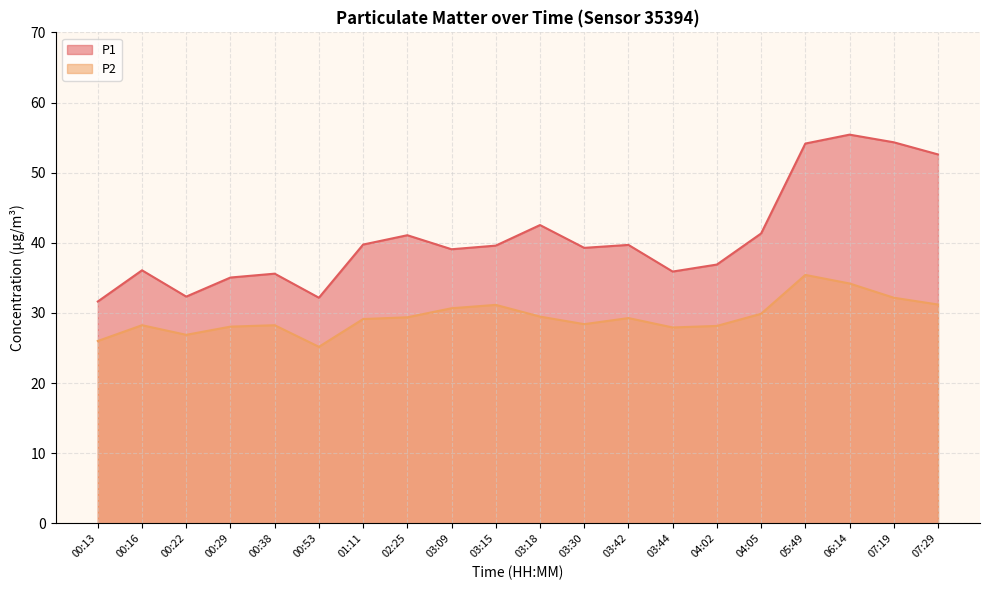

What is the total value across all series at 00:29?

63.1